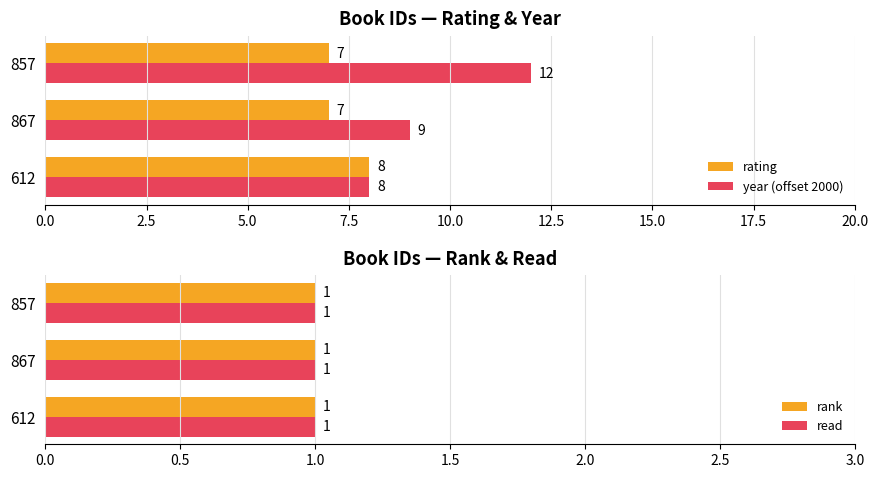

How many bars are there in total?

12